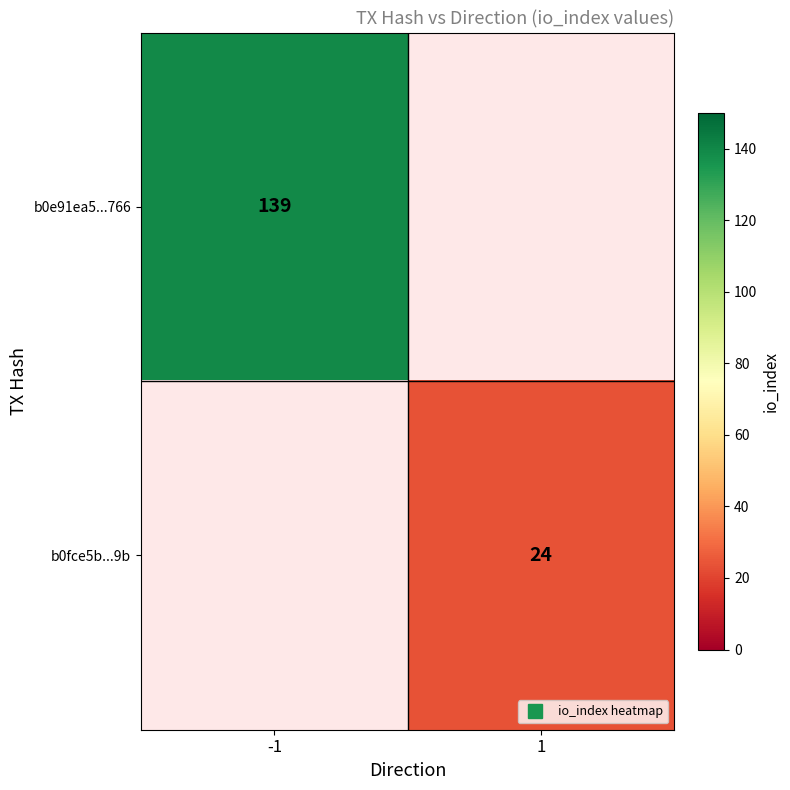

The b0e91ea5...766 series shows 241.5 at -1. True or false?

False